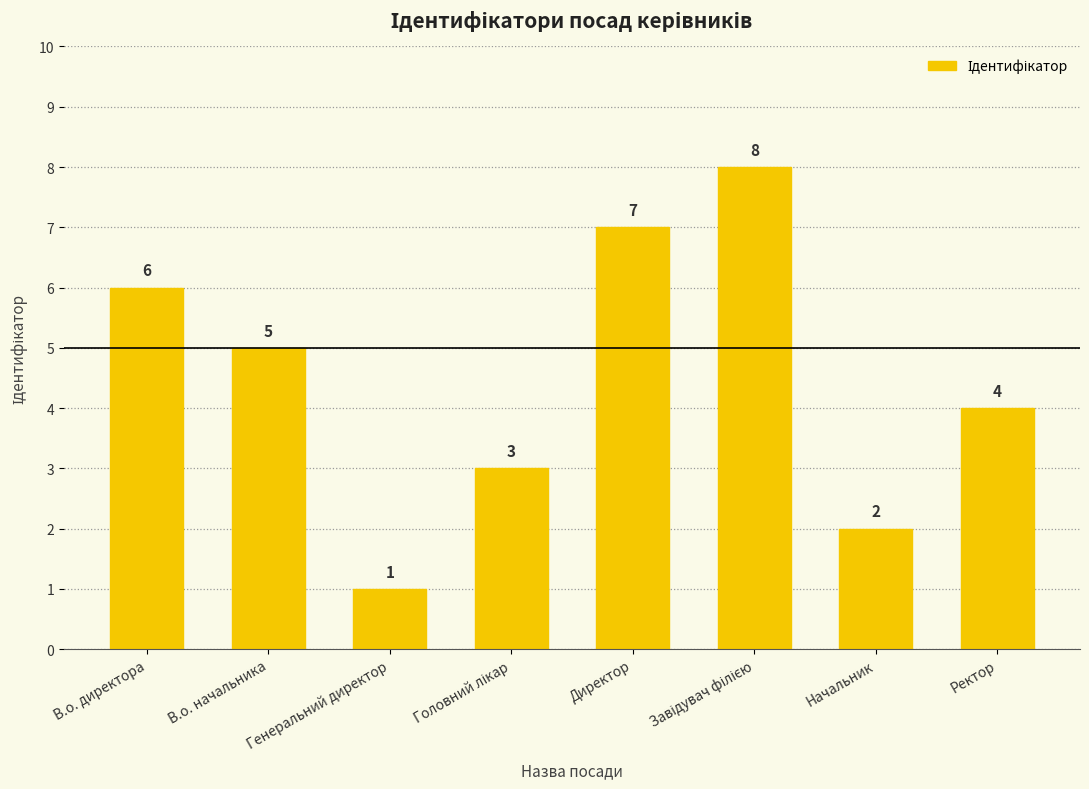

What is the value of the 4th bar from the left?

3